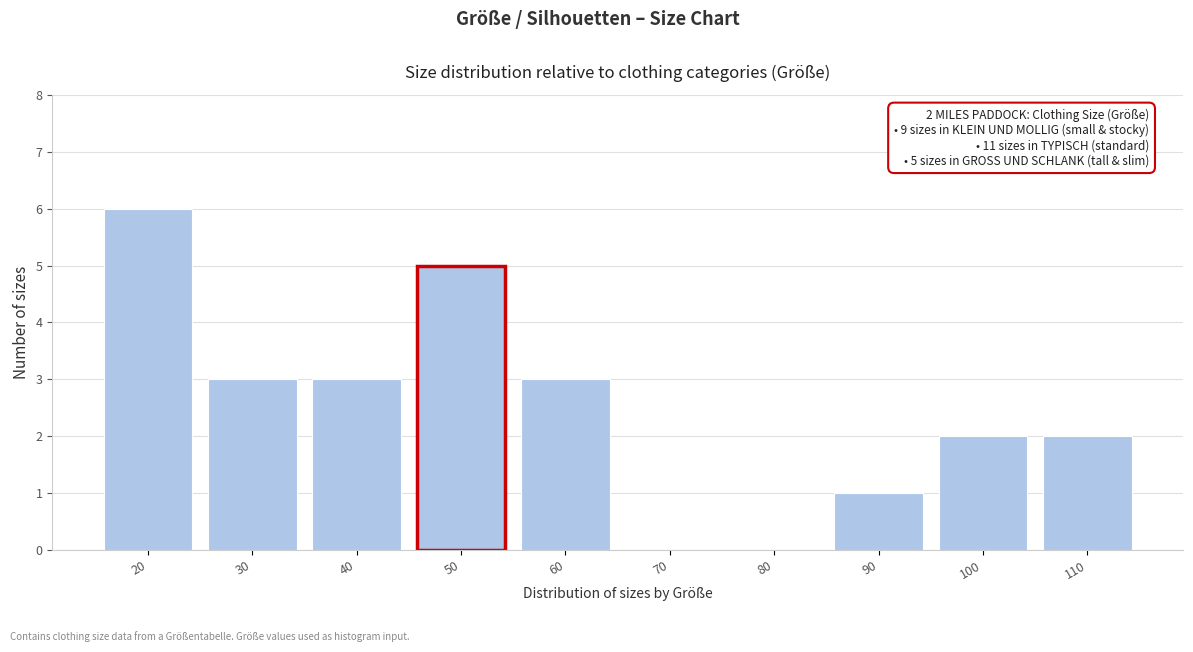

Reading right to left, transcribe all the data shown in this chart.

110=2	100=2	90=1	80=0	70=0	60=3	50=5	40=3	30=3	20=6